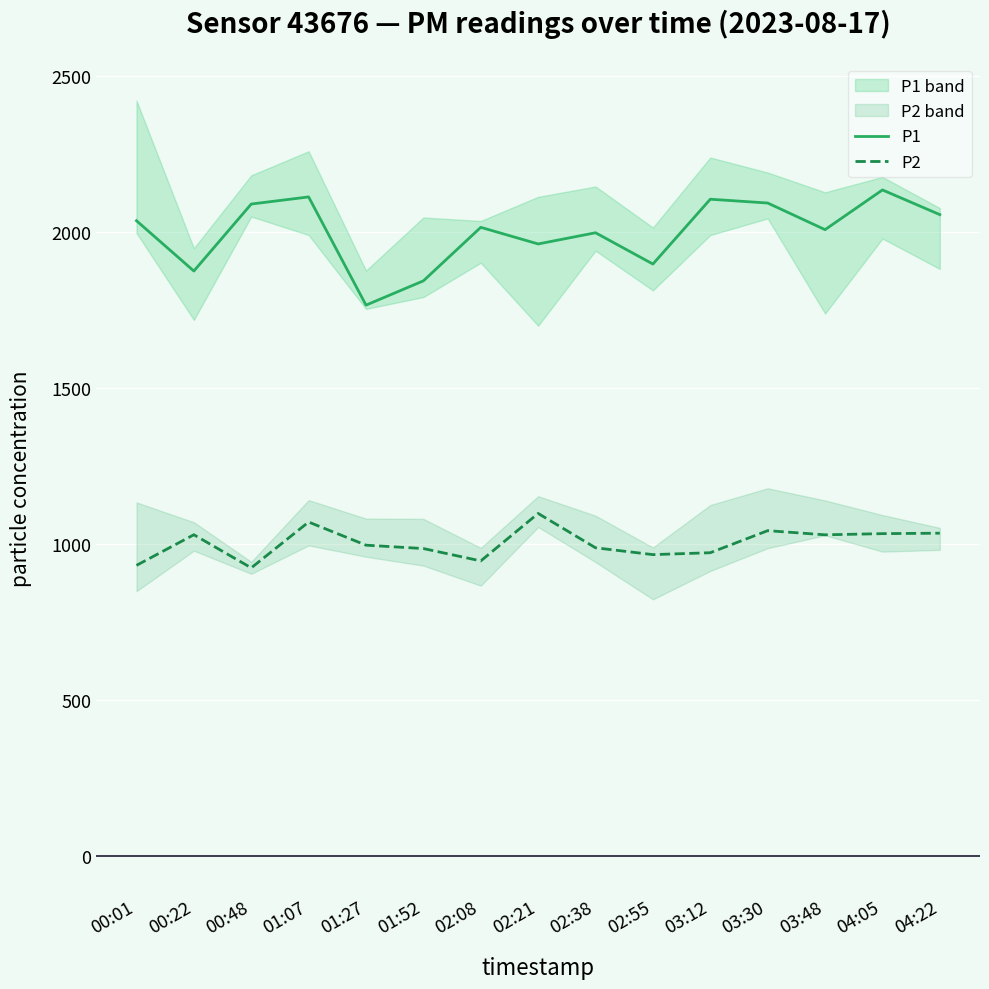

What are all the series names shown in the legend?

P1, P2